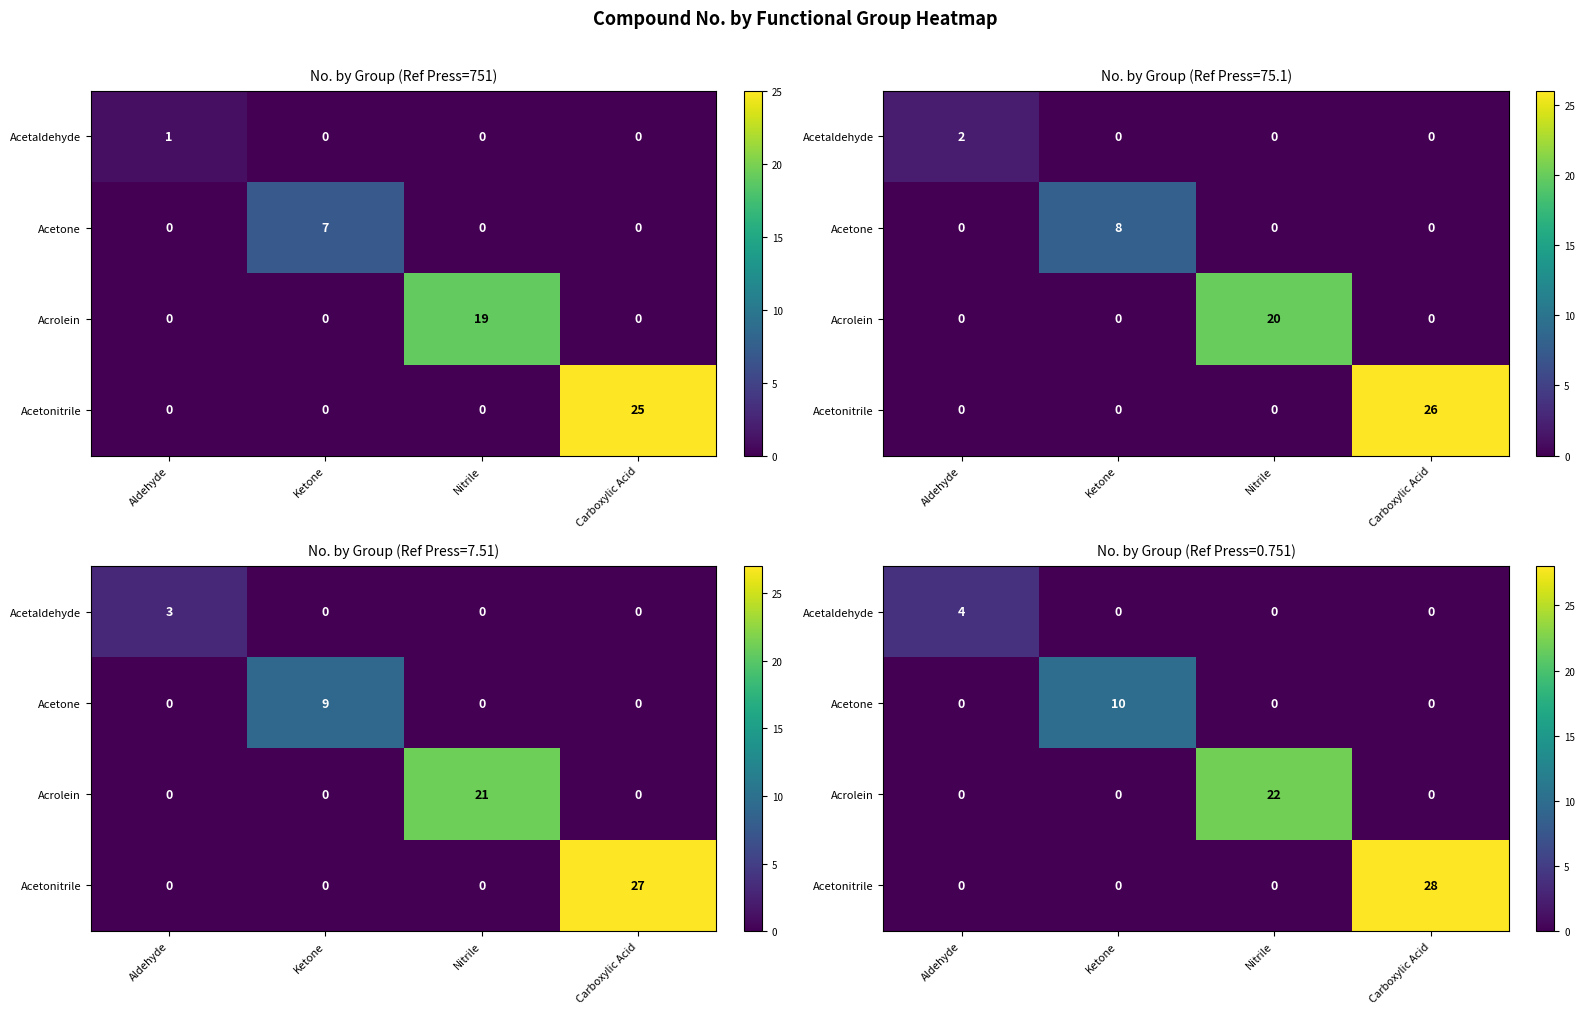

Is it true that Acrolein equals 36 at Nitrile?

False